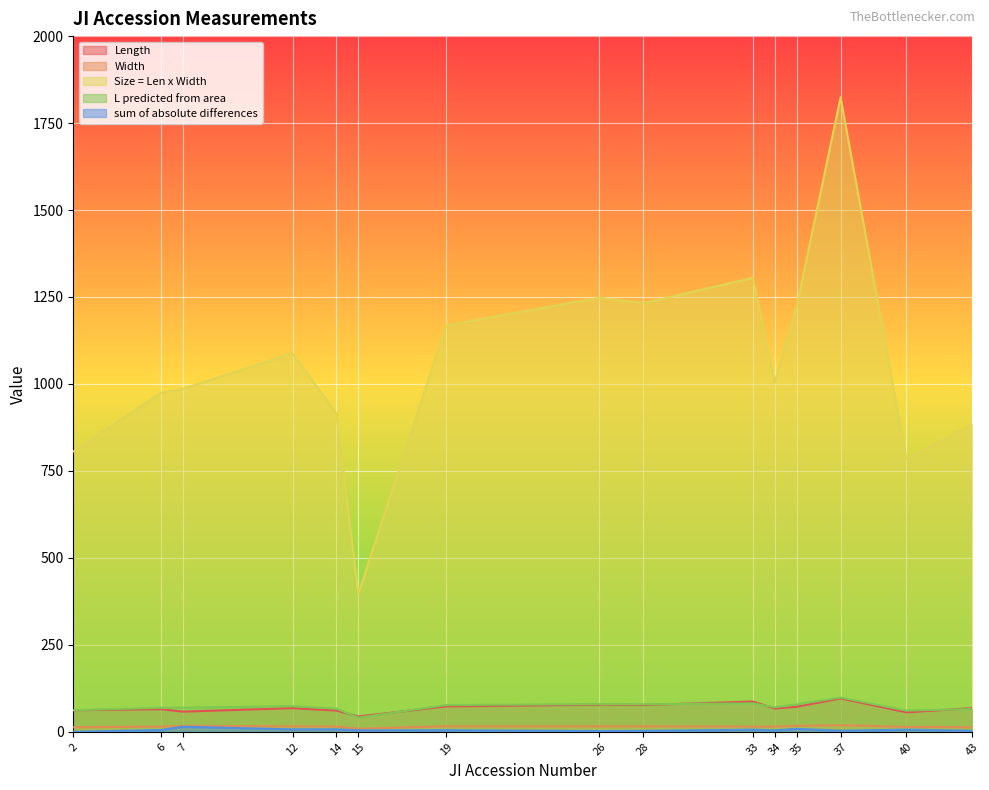

True or false: sum of absolute differences and Length intersect in this chart.

False